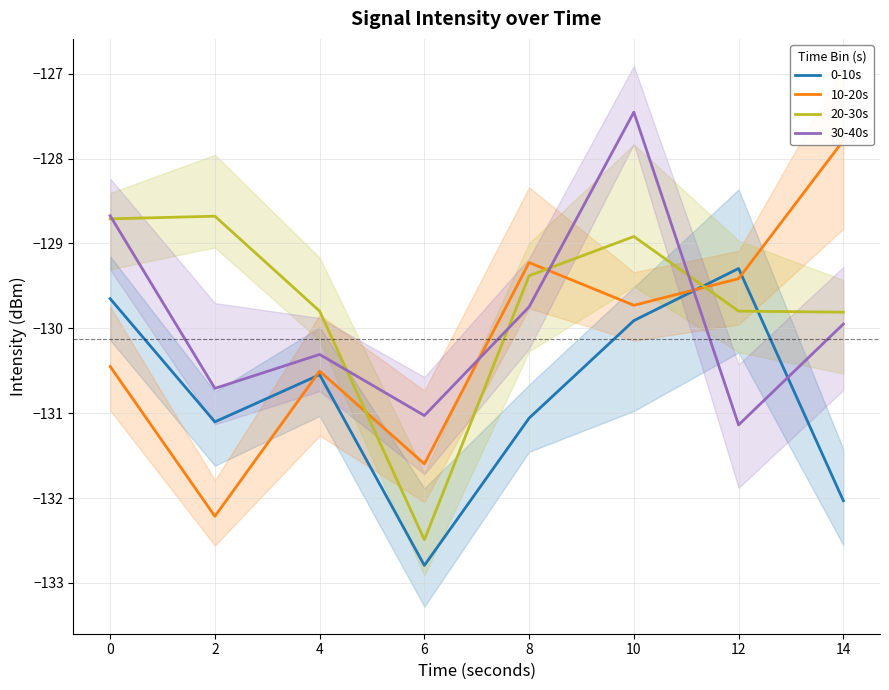

Reading right to left, transcribe all the data shown in this chart.

0-10s: -132.0	-129.3	-129.9	-131.1	-132.8	-130.5	-131.1	-129.7
10-20s: -127.8	-129.4	-129.7	-129.2	-131.6	-130.5	-132.2	-130.4
20-30s: -129.8	-129.8	-128.9	-129.4	-132.5	-129.8	-128.7	-128.7
30-40s: -129.9	-131.1	-127.5	-129.7	-131.0	-130.3	-130.7	-128.7